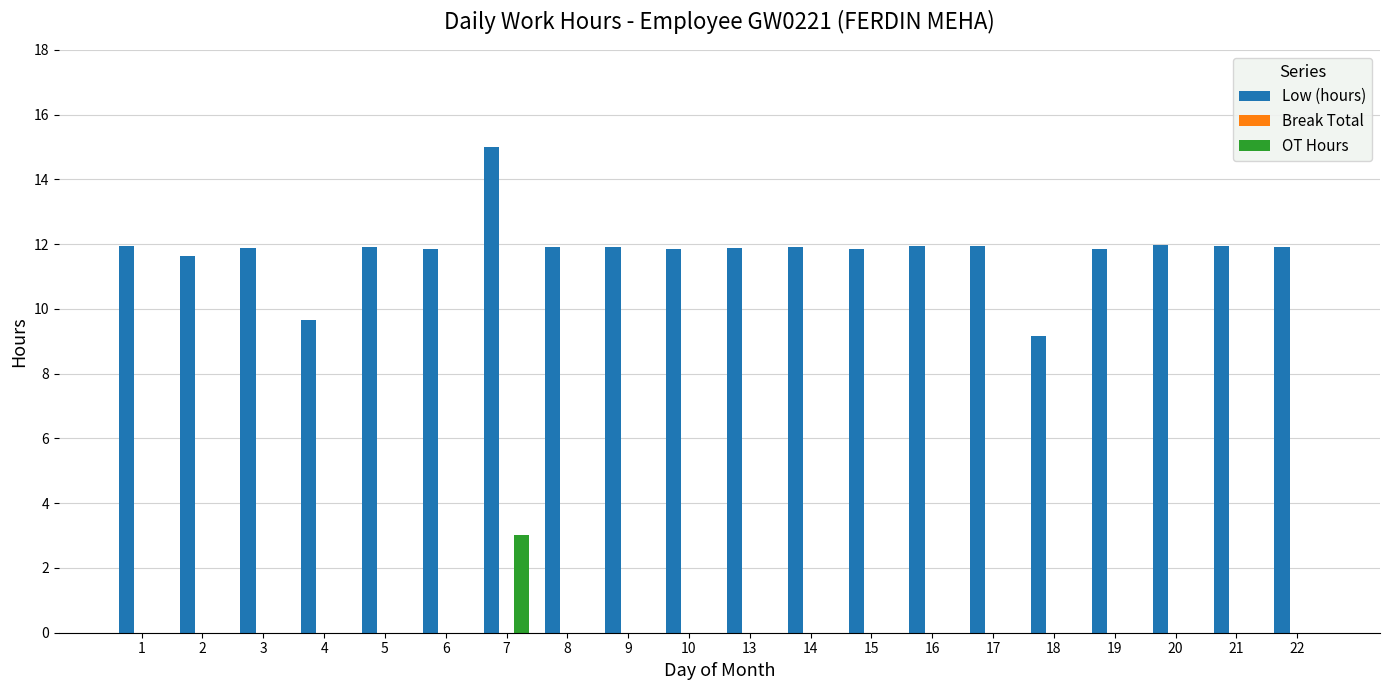

At which category is the sum across all series the highest?

7